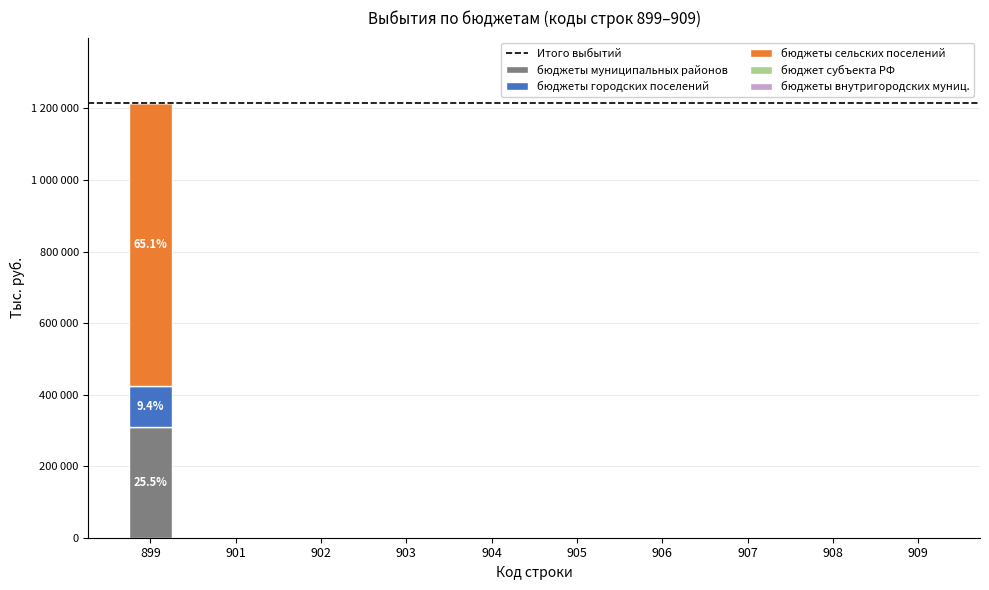

Where is бюджеты городских поселений nearest to the value 57134?

901